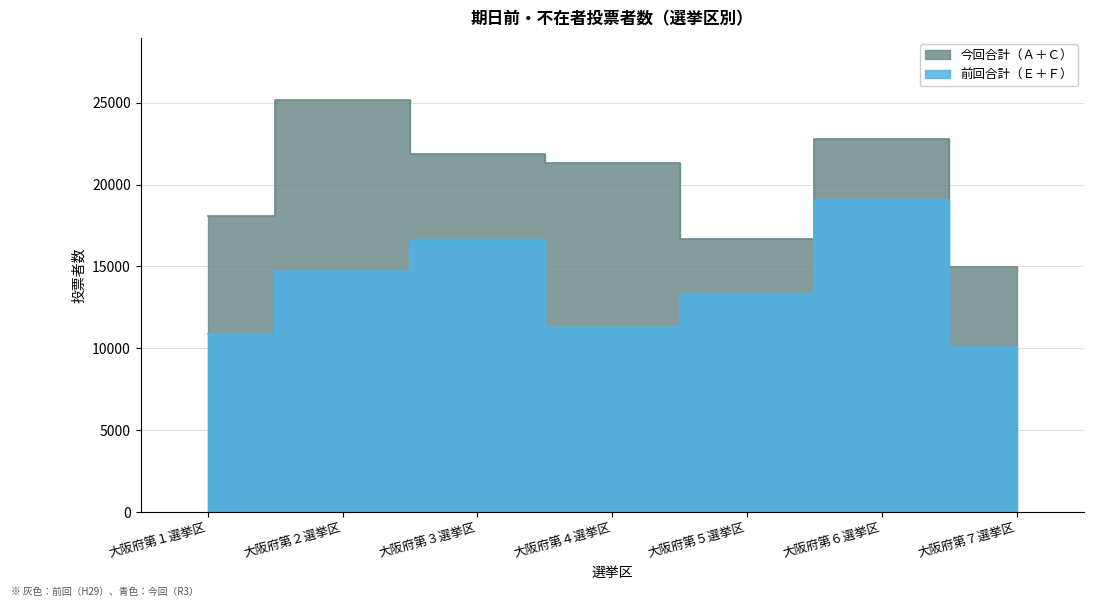

What is the highest value of the 今回合計（Ａ＋Ｃ） series?

25175